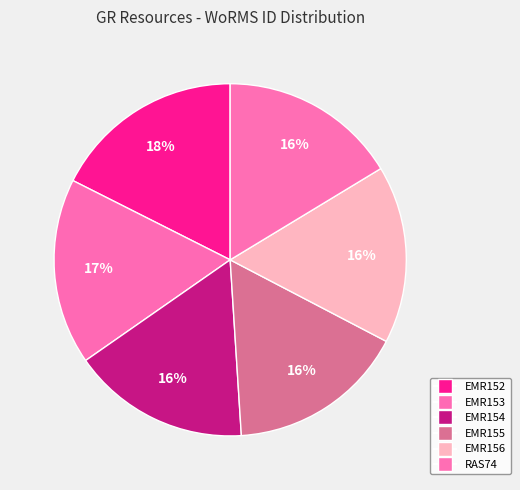

What percentage do EMR156 and EMR153 together represent?

33.4%